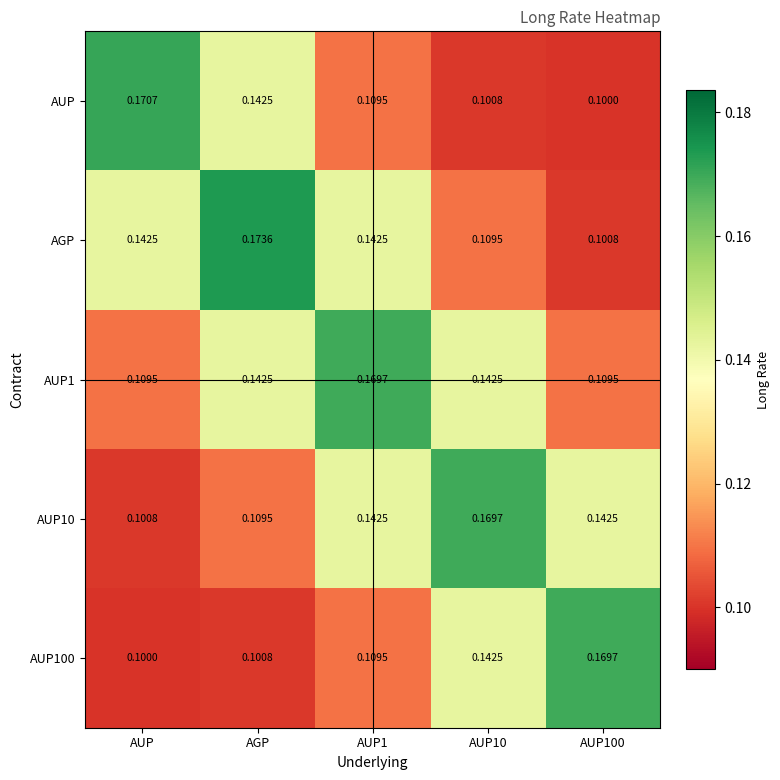

Is the value of AGP at AUP1 greater than the value of AUP1 at AUP1?

No